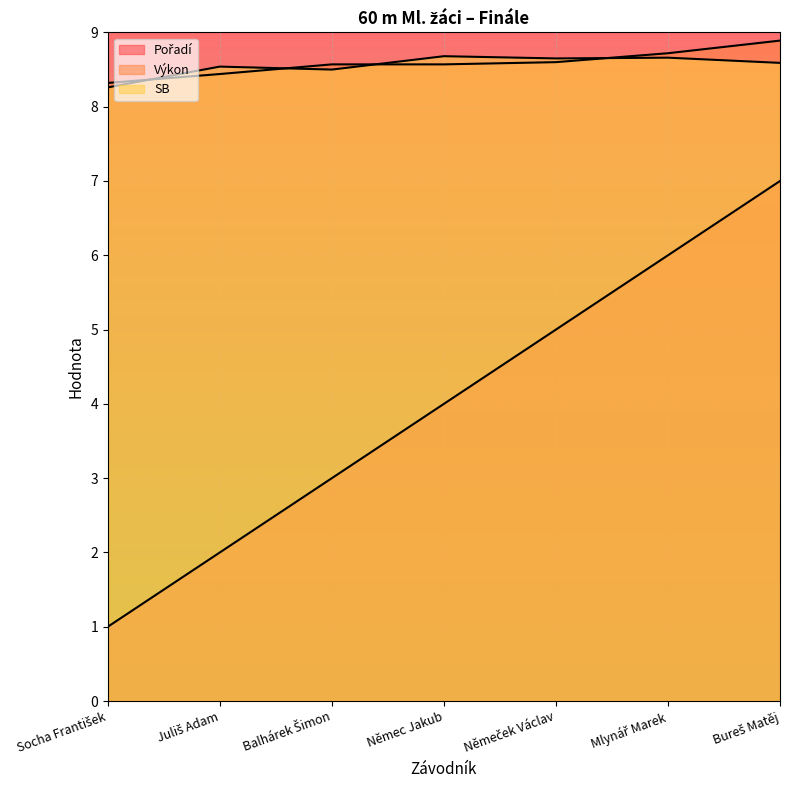

What is the difference between the maximum and minimum values in the Pořadí series?

6.0